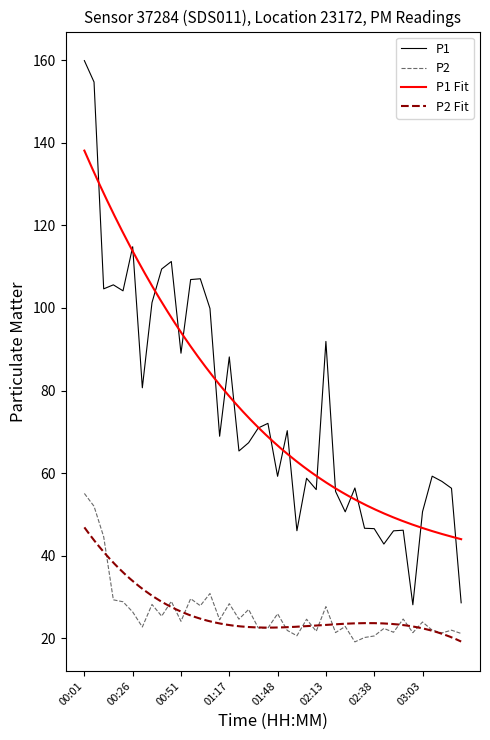

What position from the right is 00:21?

36